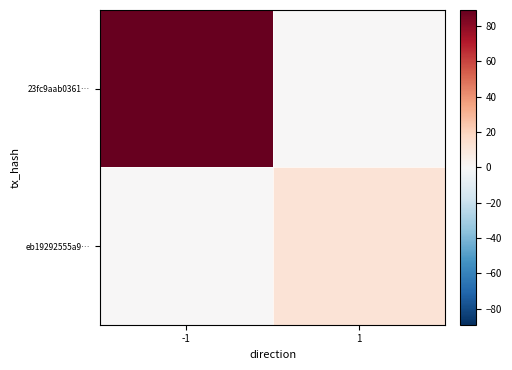

Rank the series by their average value, from highest to lowest.

23fc9aab0361…, eb19292555a9…